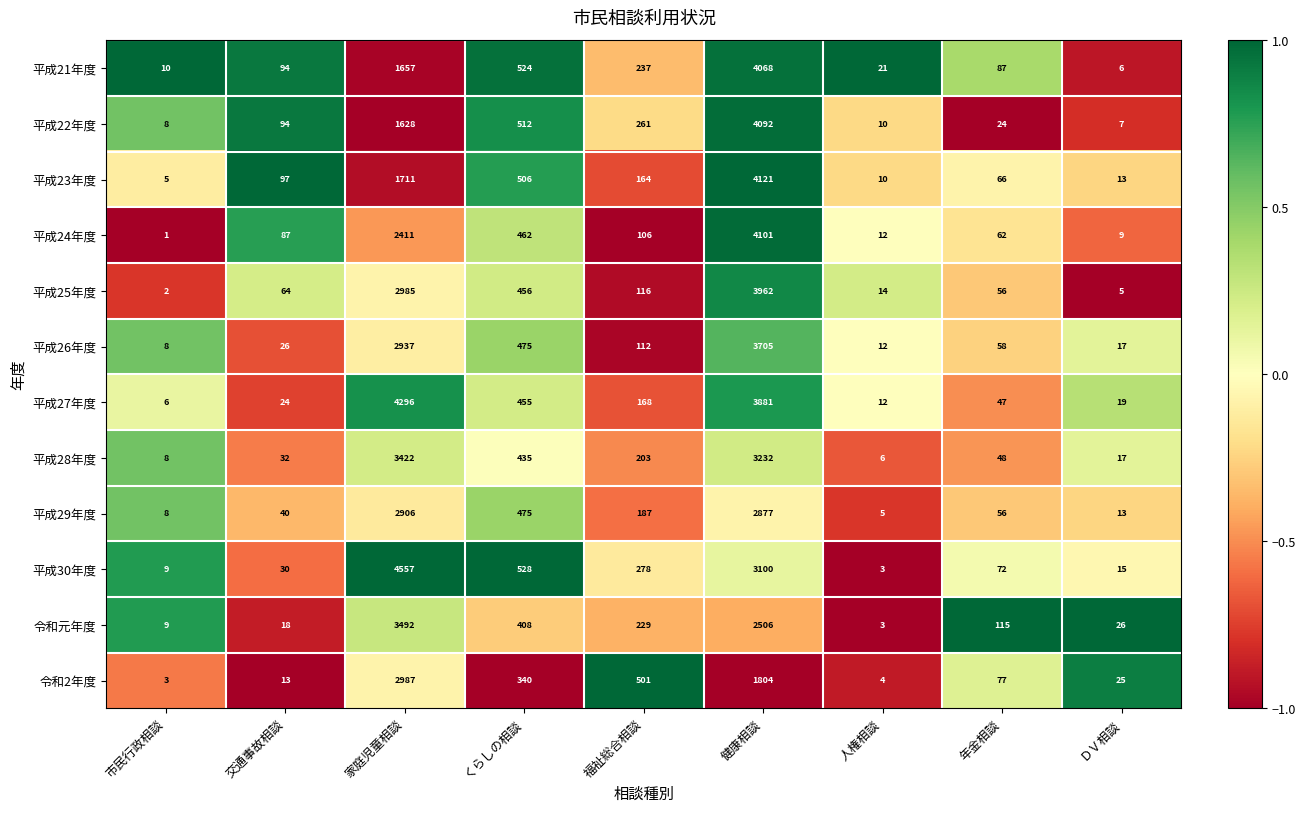

At which category is the sum across all series the highest?

健康相談